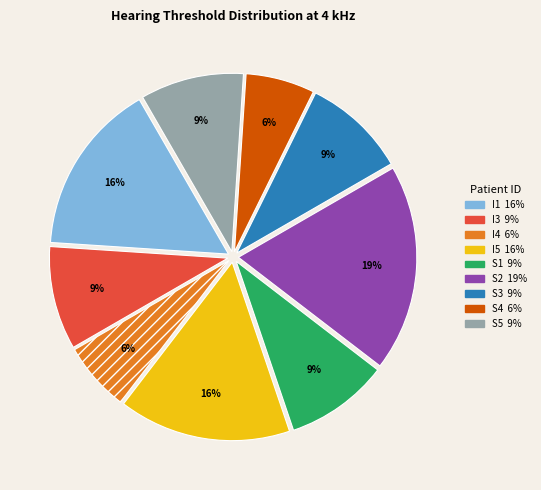

To the nearest percent, what is the average slice percentage?

11%